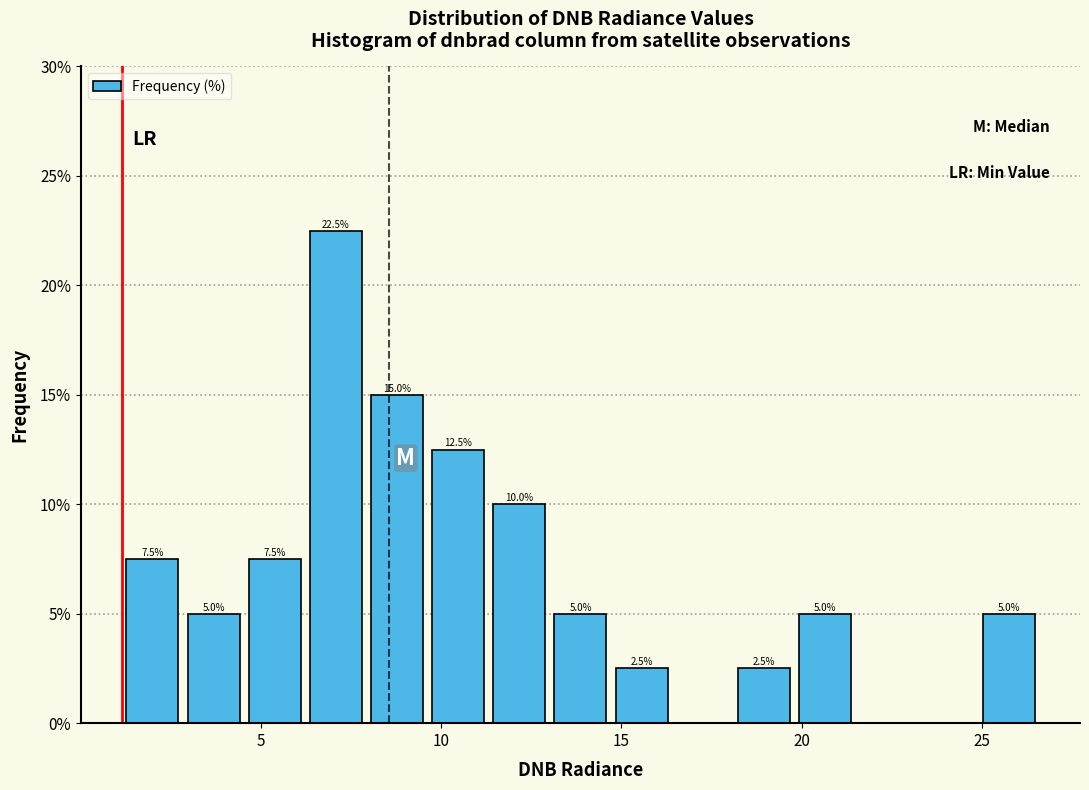

Read against the x-axis, roughly where is the centre of the tallest bar?

7.0